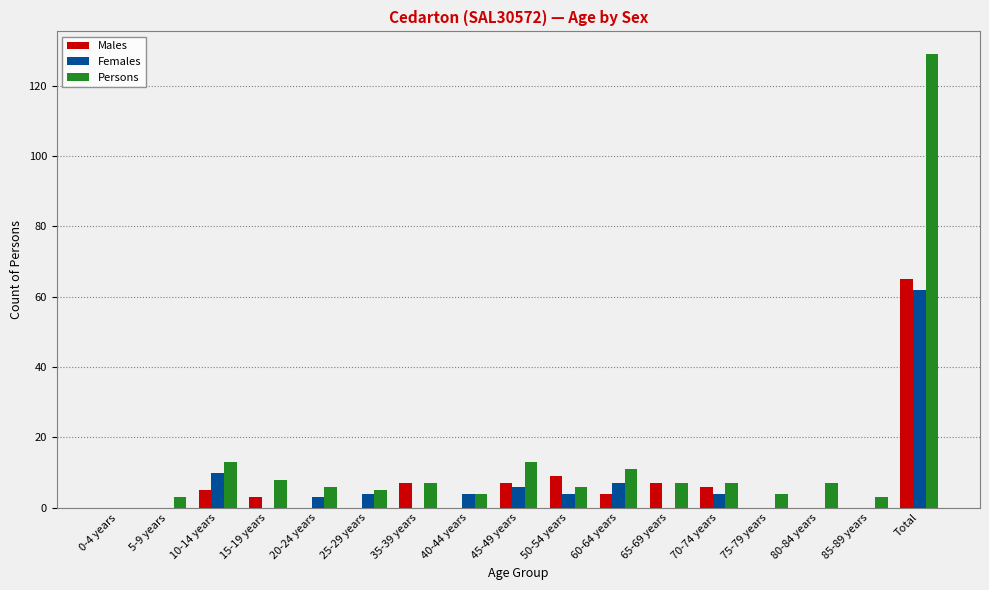

How many groups of bars are there?

17